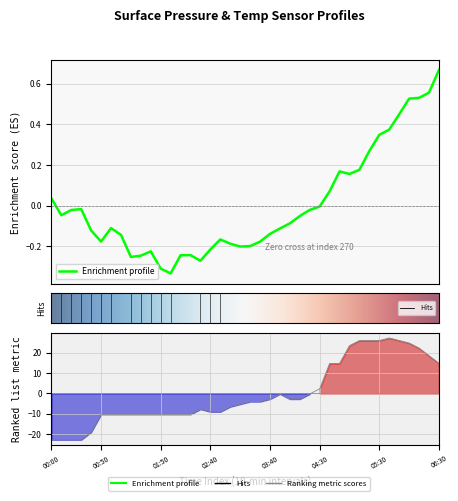

Reading left to right, transcribe all the data shown in this chart.

surface_pressure_avg: 0.0	-0.0	-0.0	-0.0	-0.1	-0.2	-0.1	-0.1	-0.3	-0.2	-0.2	-0.3	-0.3	-0.2	-0.2	-0.3	-0.2	-0.2	-0.2	-0.2	-0.2	-0.2	-0.1	-0.1	-0.1	-0.1	-0.0	-0.0	0.1	0.2	0.2	0.2	0.3	0.3	0.4	0.4	0.5	0.5	0.6	0.7
surface_temp_avg: -22.8	-22.8	-22.8	-22.8	-19.0	-10.3	-10.3	-10.3	-10.3	-10.3	-10.3	-10.3	-10.3	-10.3	-10.3	-7.8	-9.0	-9.0	-6.5	-5.3	-4.0	-4.0	-2.8	-0.3	-2.8	-2.8	-0.3	2.2	14.7	14.7	23.5	26.0	26.0	26.0	27.2	26.0	24.7	22.2	18.5	14.7